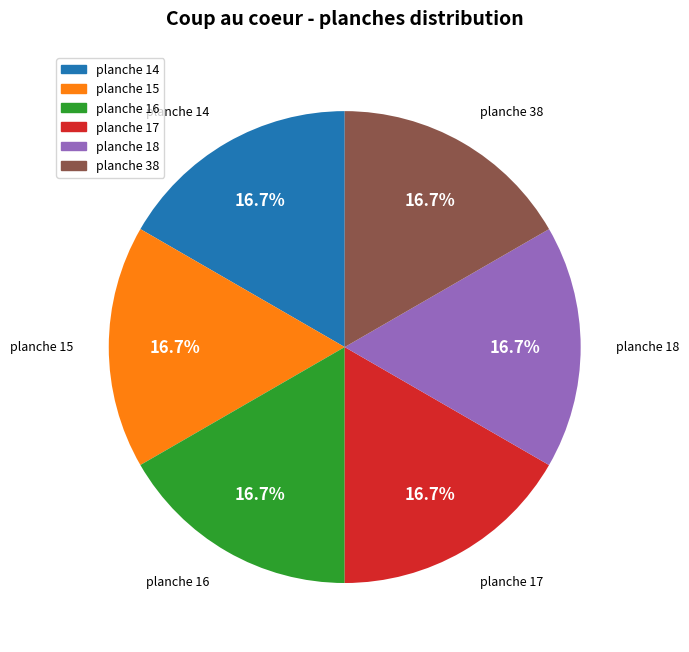

Is there any slice that represents more than half of the pie?

No